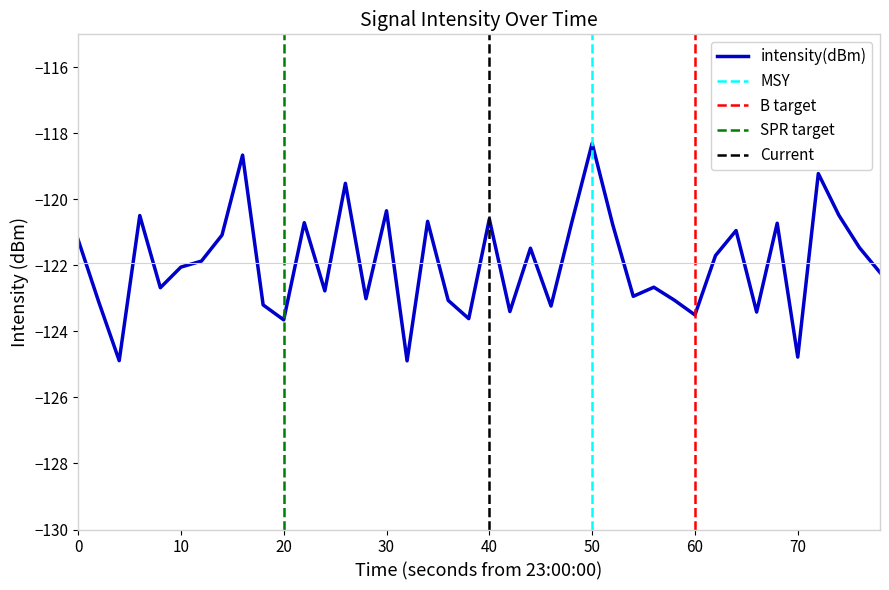

What is the minimum value for intensity(dBm)?

-124.9